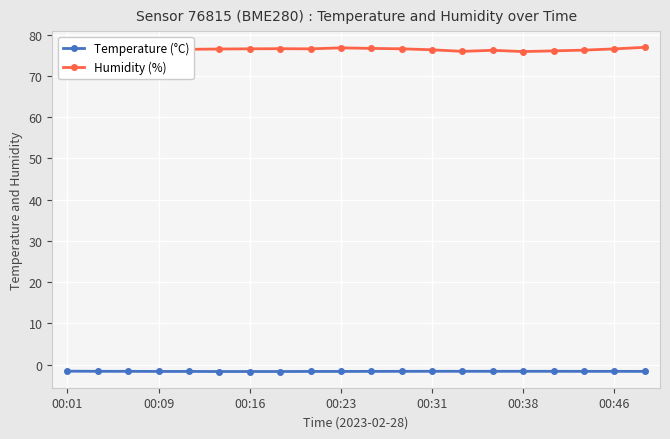

What is the minimum value shown in the chart?

-1.7